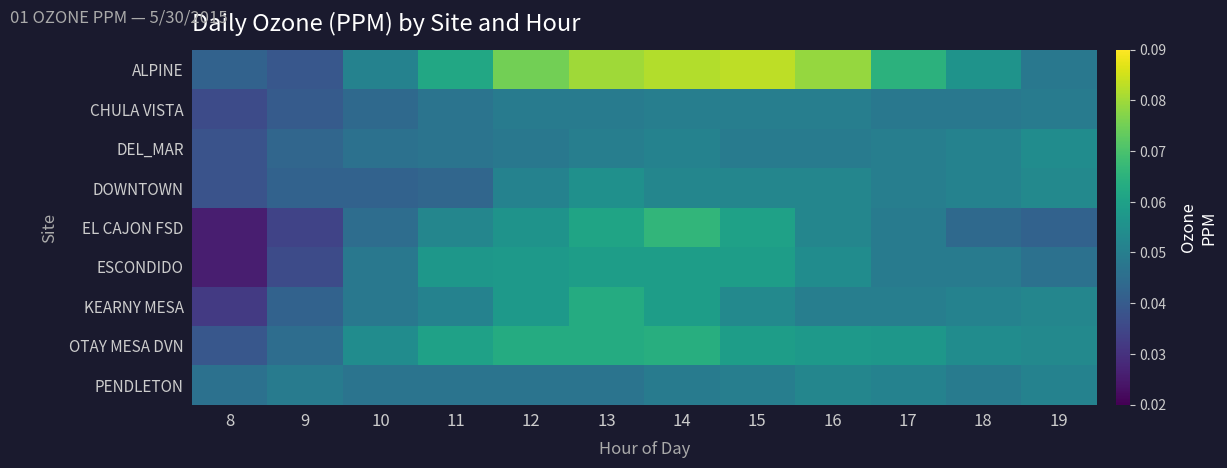

How many data points does each series have?

12